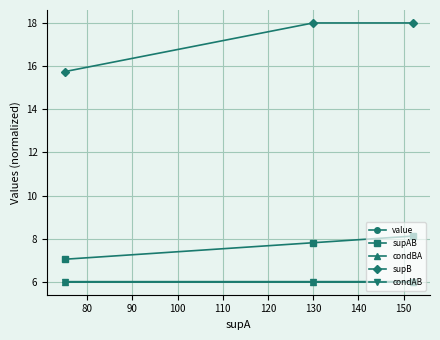

What is the difference between the second highest and minimum values in the supB series?

2.3